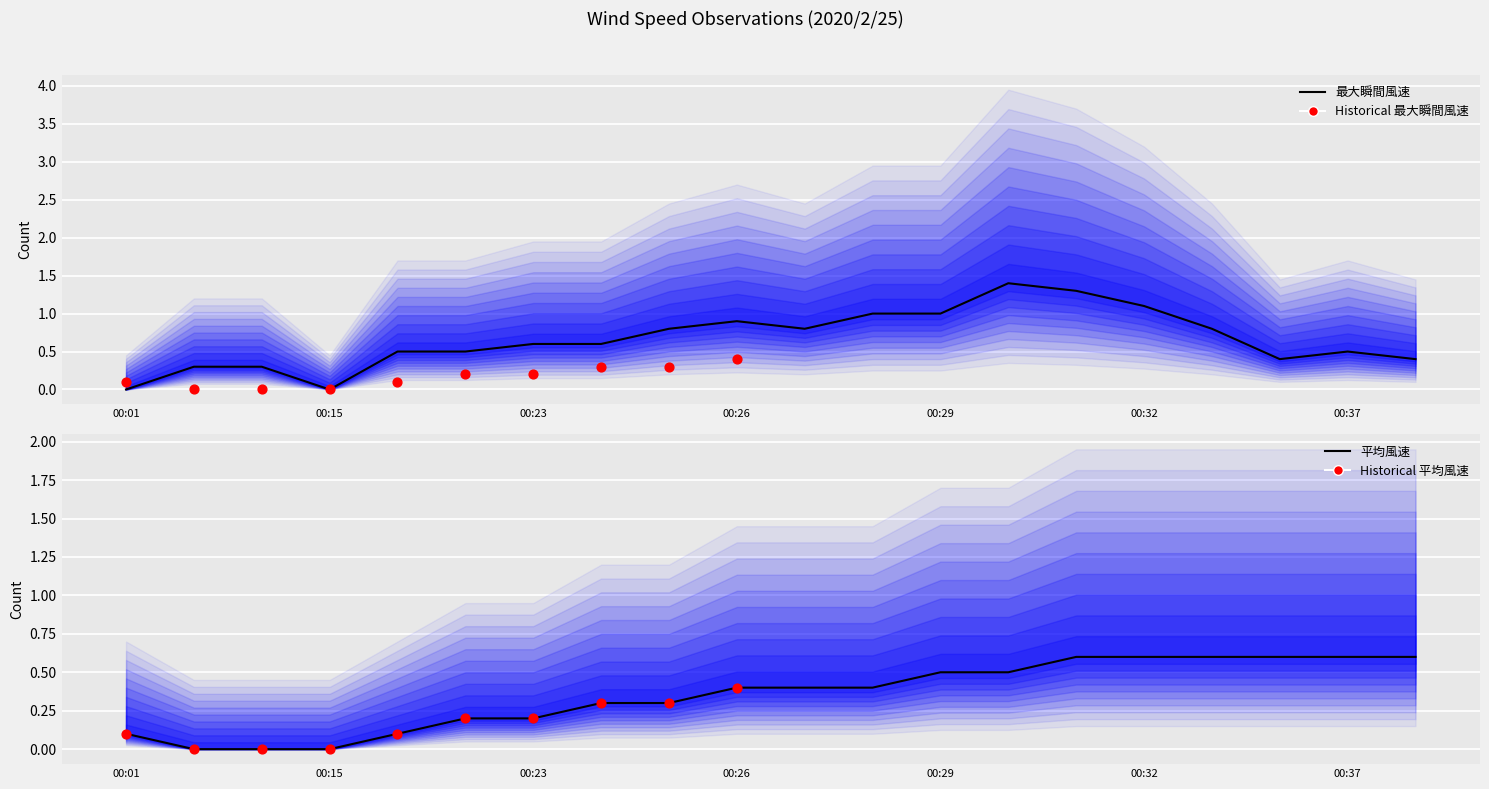

At which category is the sum across all series the highest?

2020/2/25 0:31